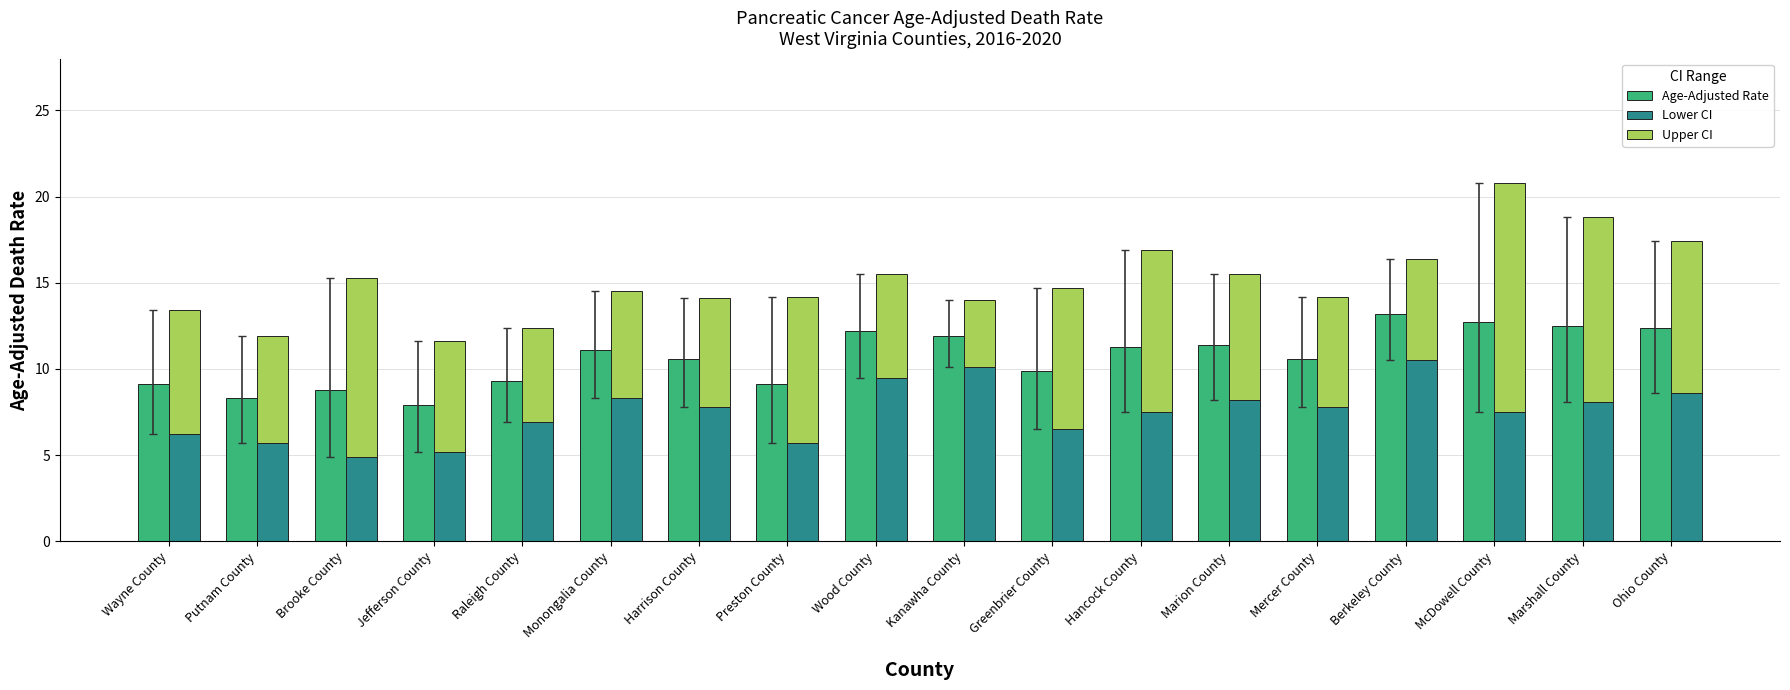

Which series has the widest spread of values?

Upper CI